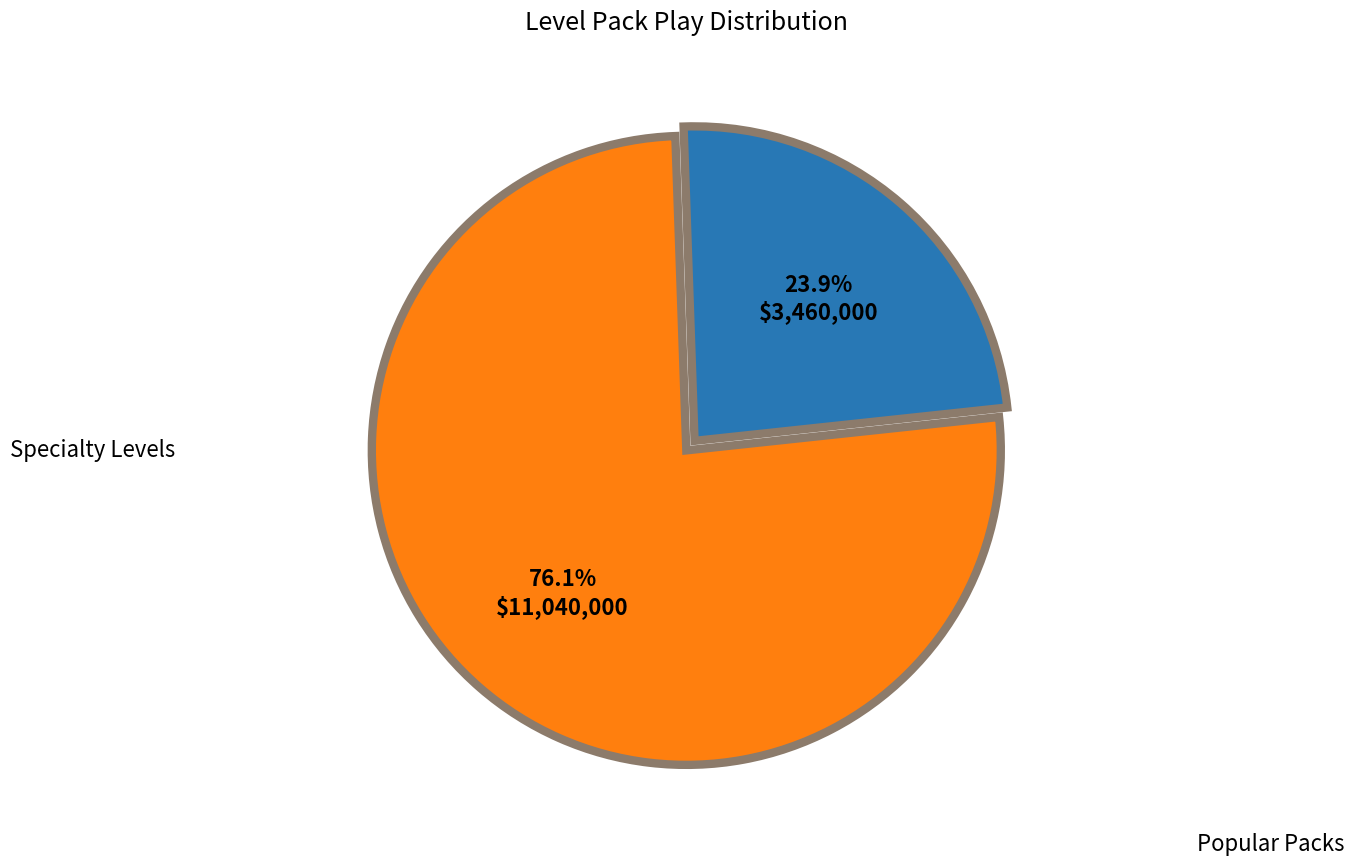

Is there any slice that represents more than half of the pie?

Yes